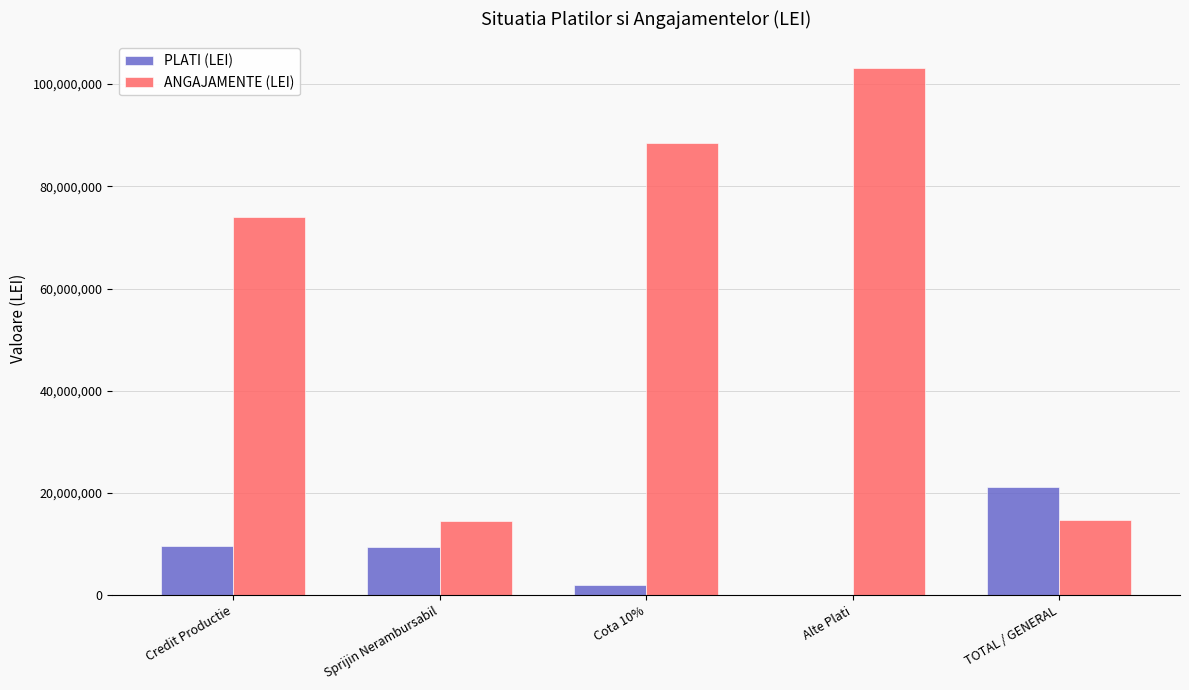

What are all the series names shown in the legend?

PLATI (LEI), ANGAJAMENTE (LEI)